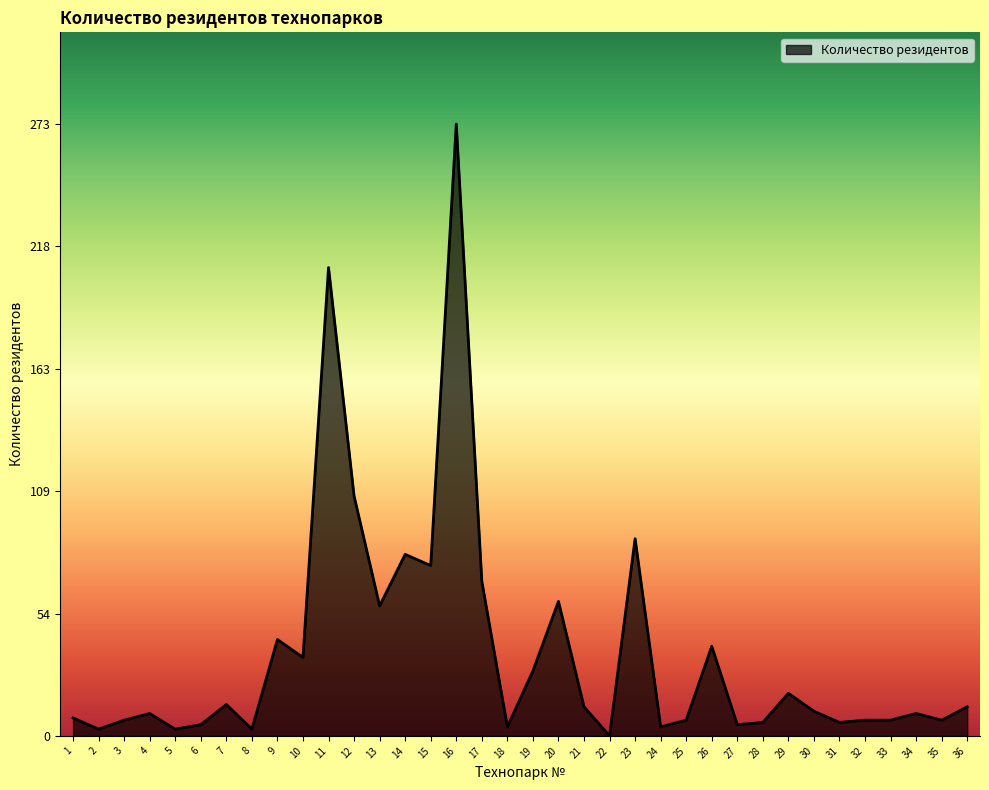

At which category does the data reach its first local valley?

2